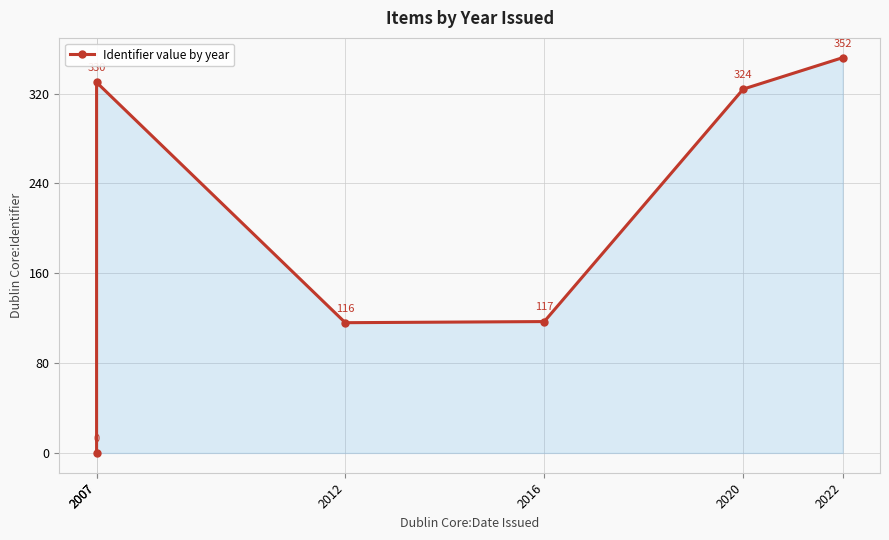

Does the chart have visible grid lines?

Yes